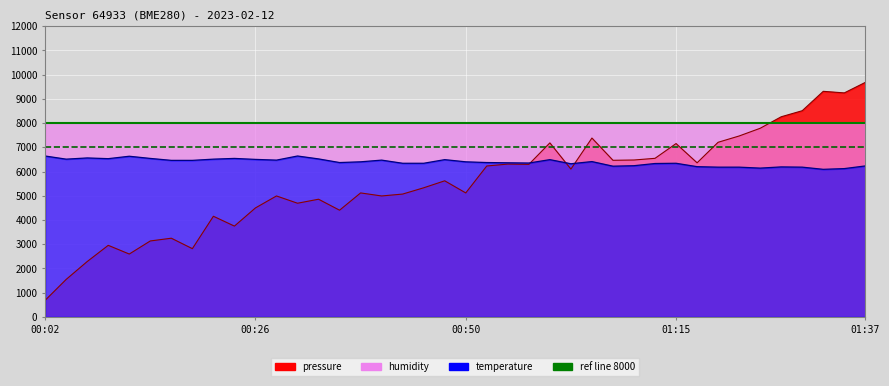

Is the value of temperature at 01:17 greater than the value of pressure at 00:48?

Yes